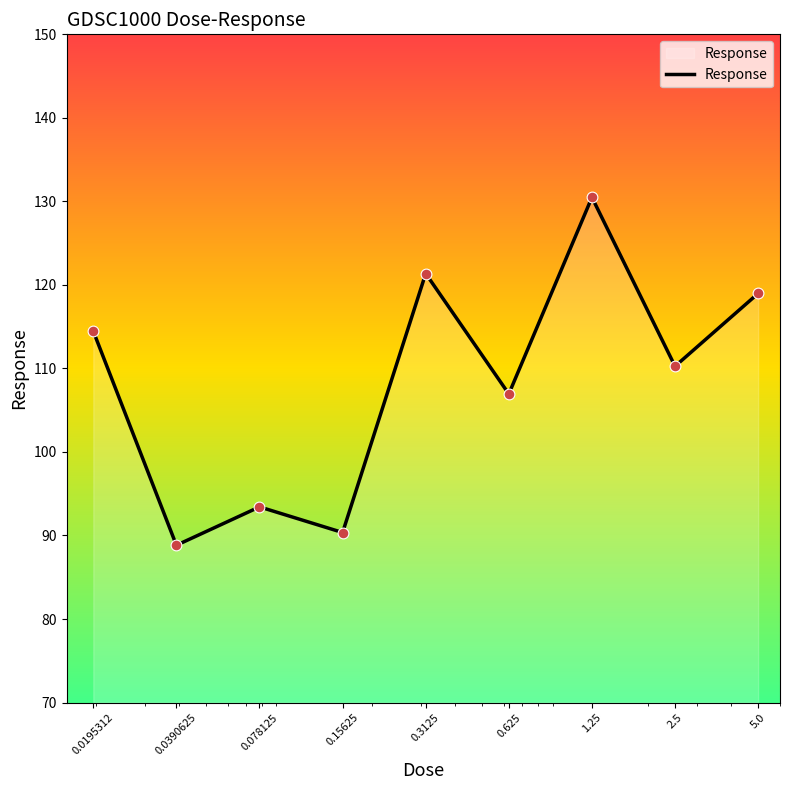

What is the smallest value displayed?

88.8